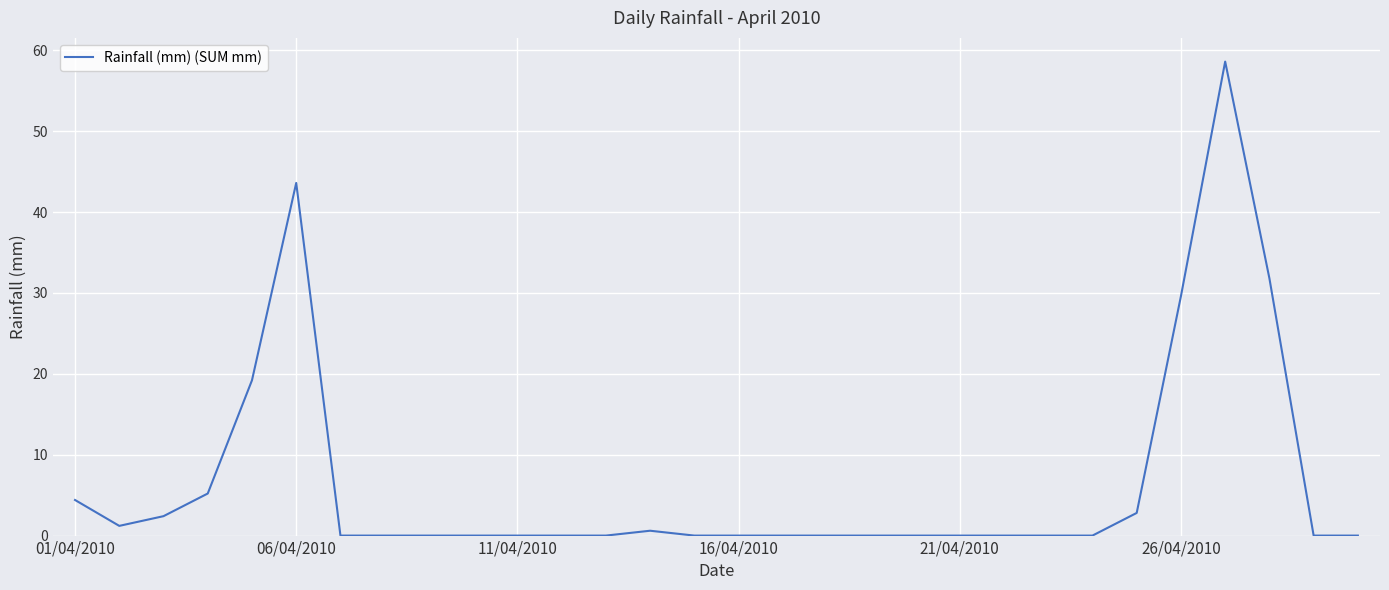

Reading left to right, transcribe all the data shown in this chart.

4.4	1.2	2.4	5.2	19.2	43.6	0.0	0.0	0.0	0.0	0.0	0.0	0.0	0.6	0.0	0.0	0.0	0.0	0.0	0.0	0.0	0.0	0.0	0.0	2.8	29.6	58.6	31.8	0.0	0.0